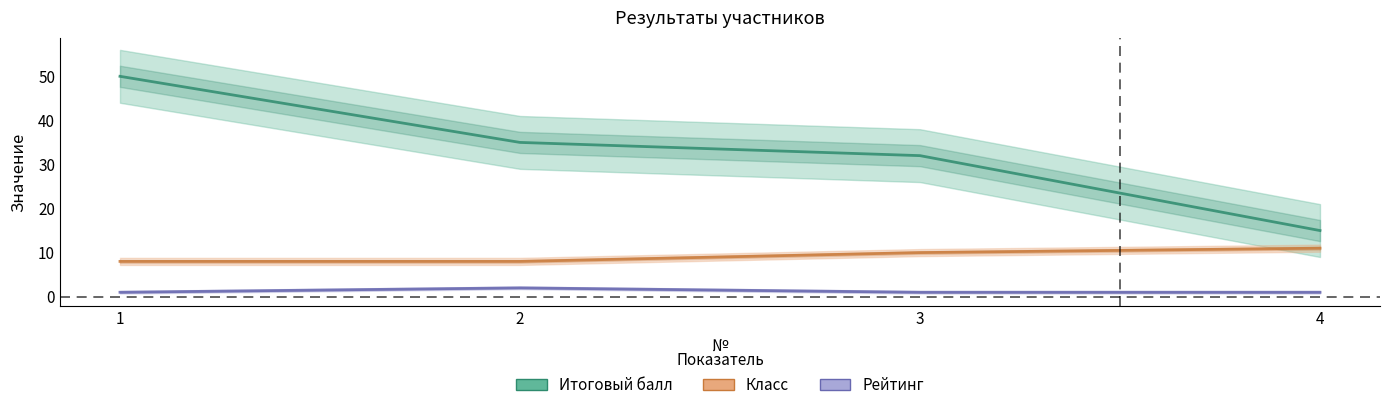

The value of Итоговый балл at 1 is 50. True or false?

True